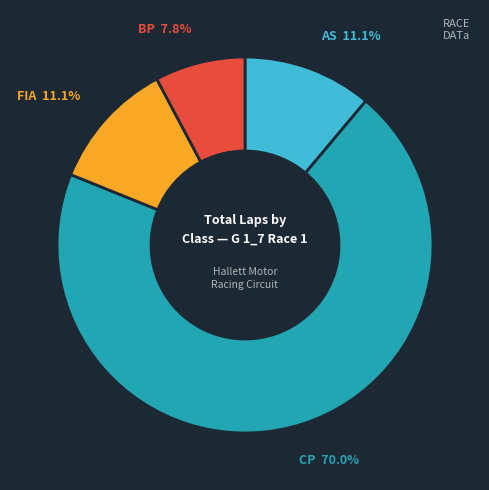

Do FIA and CP together represent more than half of the pie?

Yes